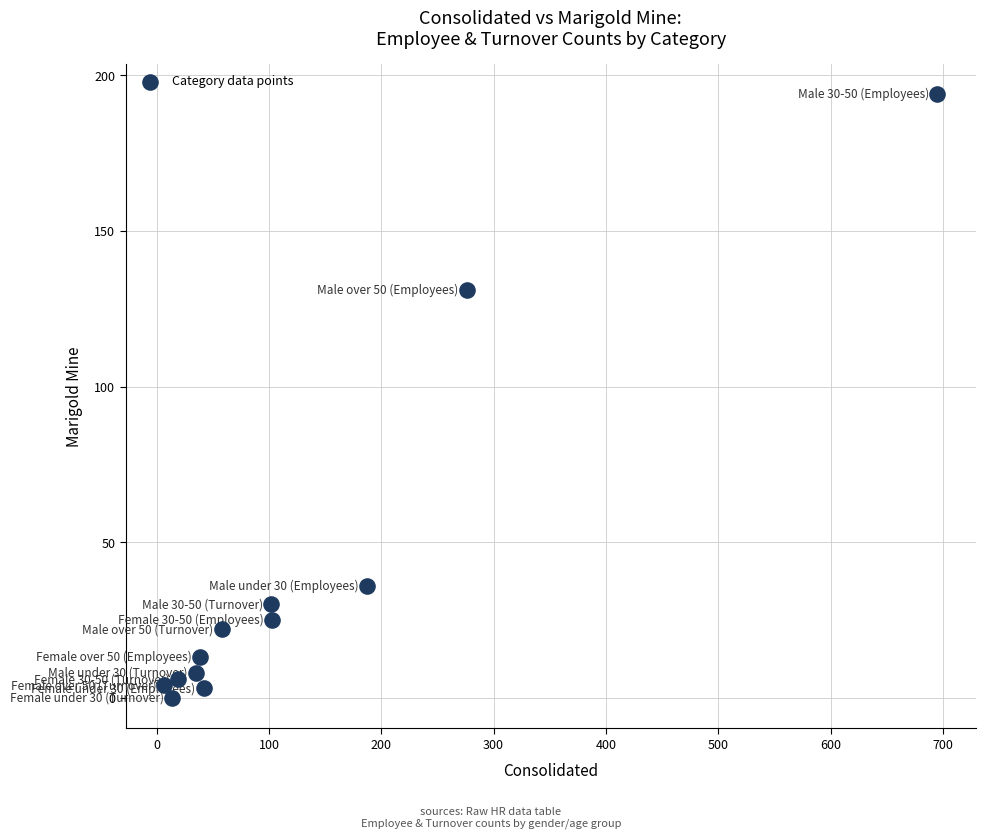

What is the average X value?

131